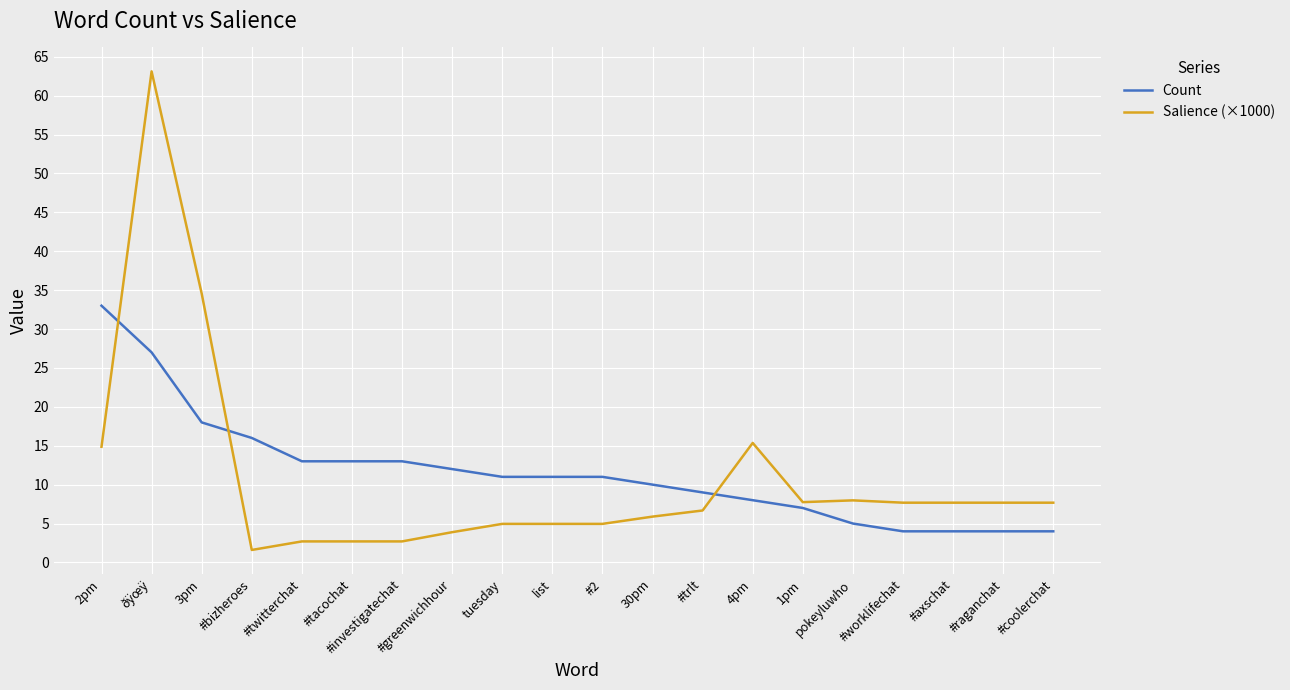

Which series has the widest spread of values?

Salience (×1000)